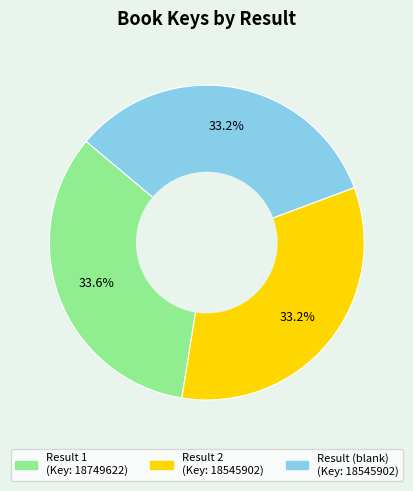

Is there a majority slice in this chart?

No